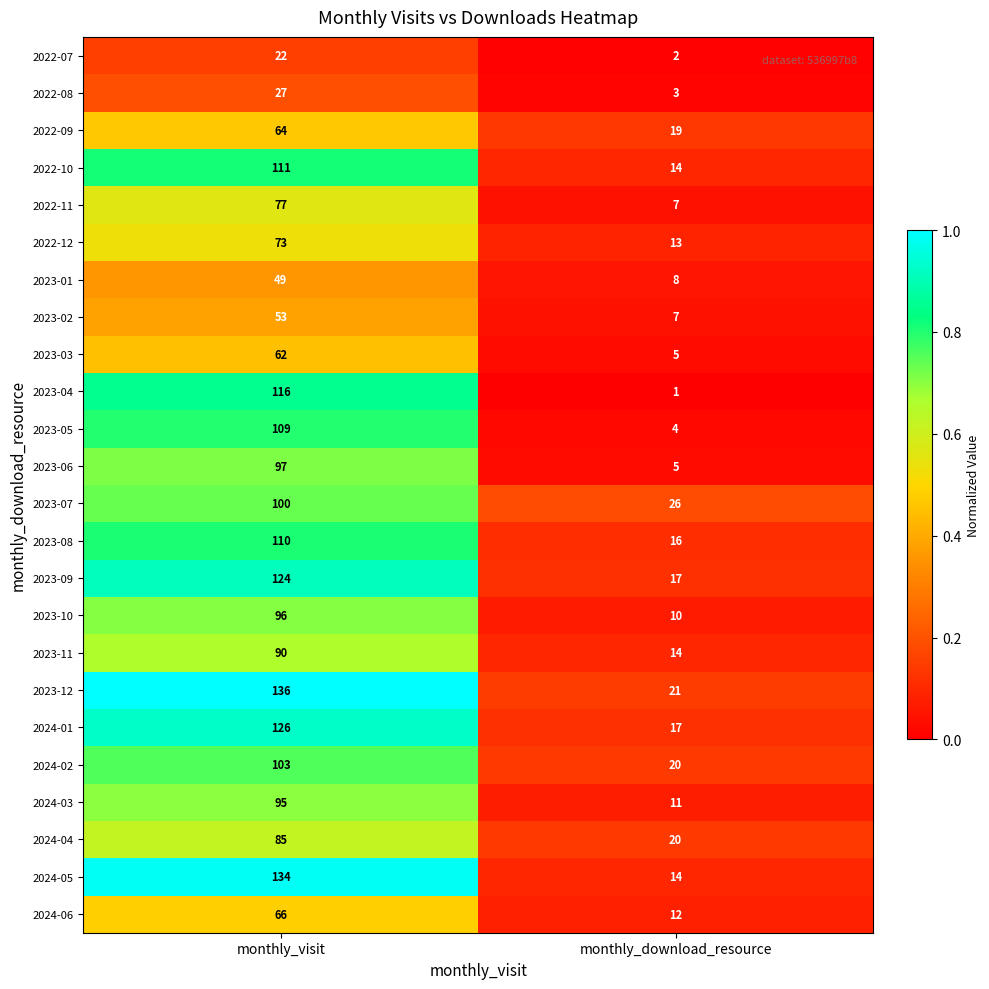

What is the approximate value of 2024-06 at monthly_download_resource, to the nearest 5?

10